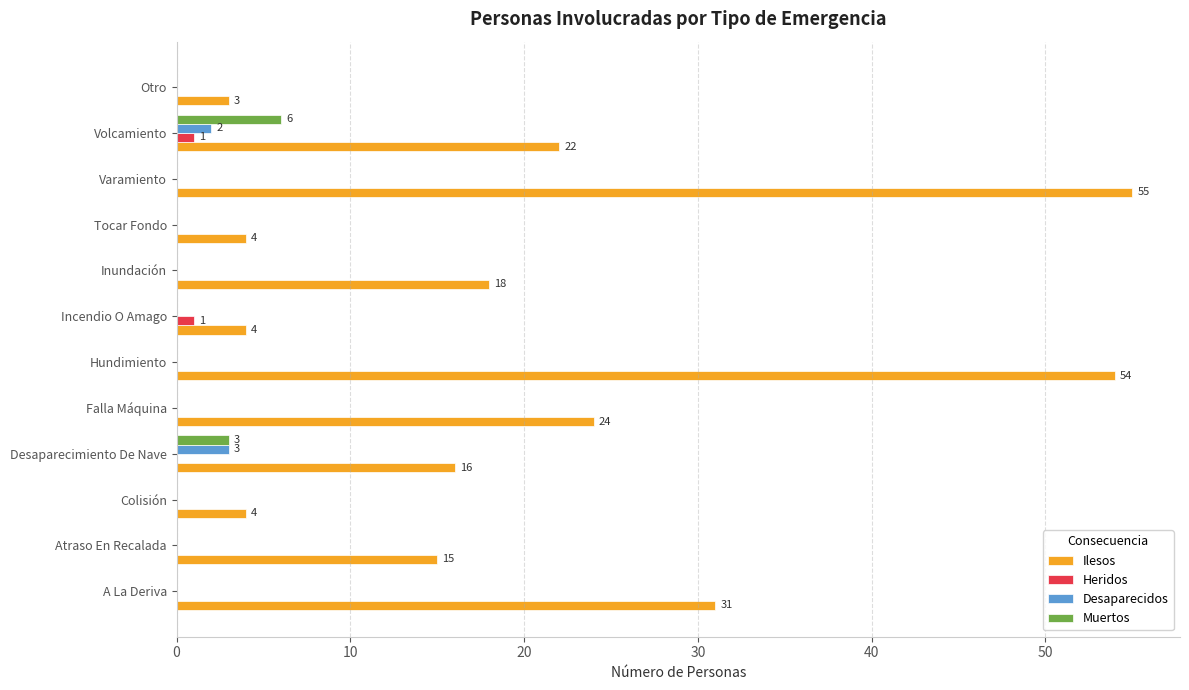

What value does the Muertos series have at Desaparecimiento De Nave?

3